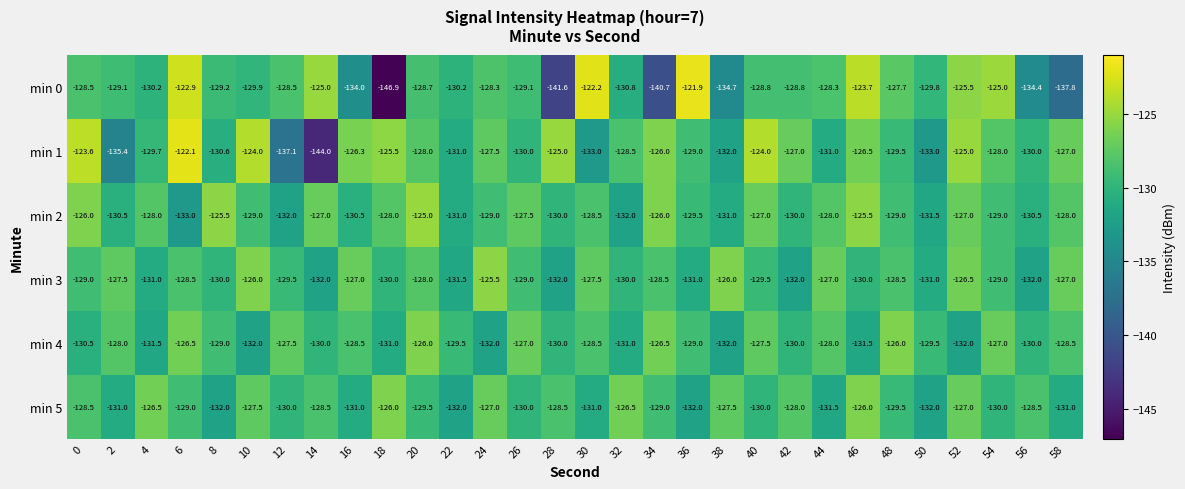

What is the total value across all series at 20?

-765.2